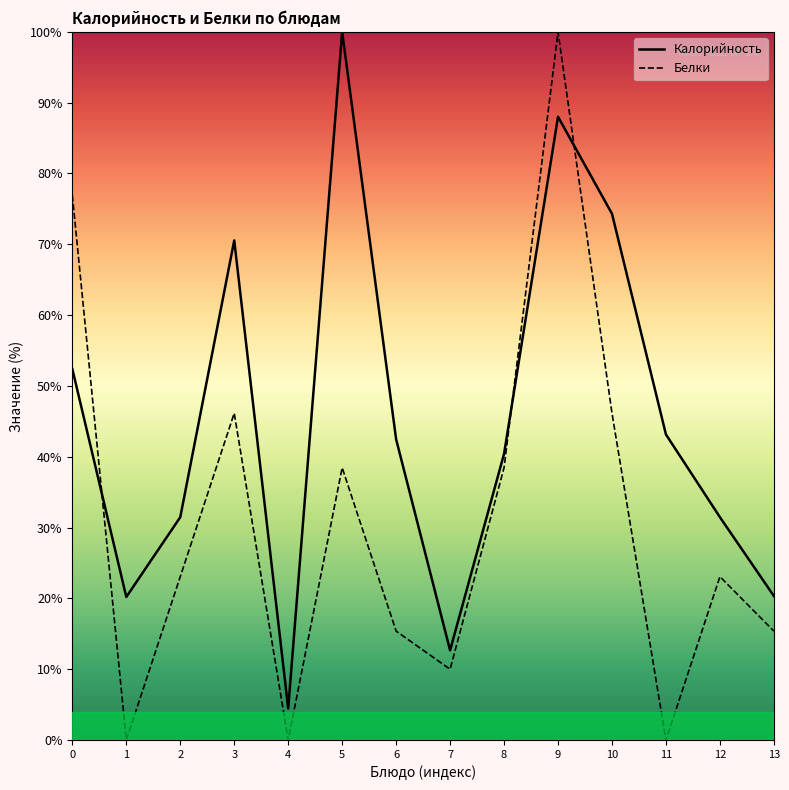

Is this an area chart (filled region under the line)?

No